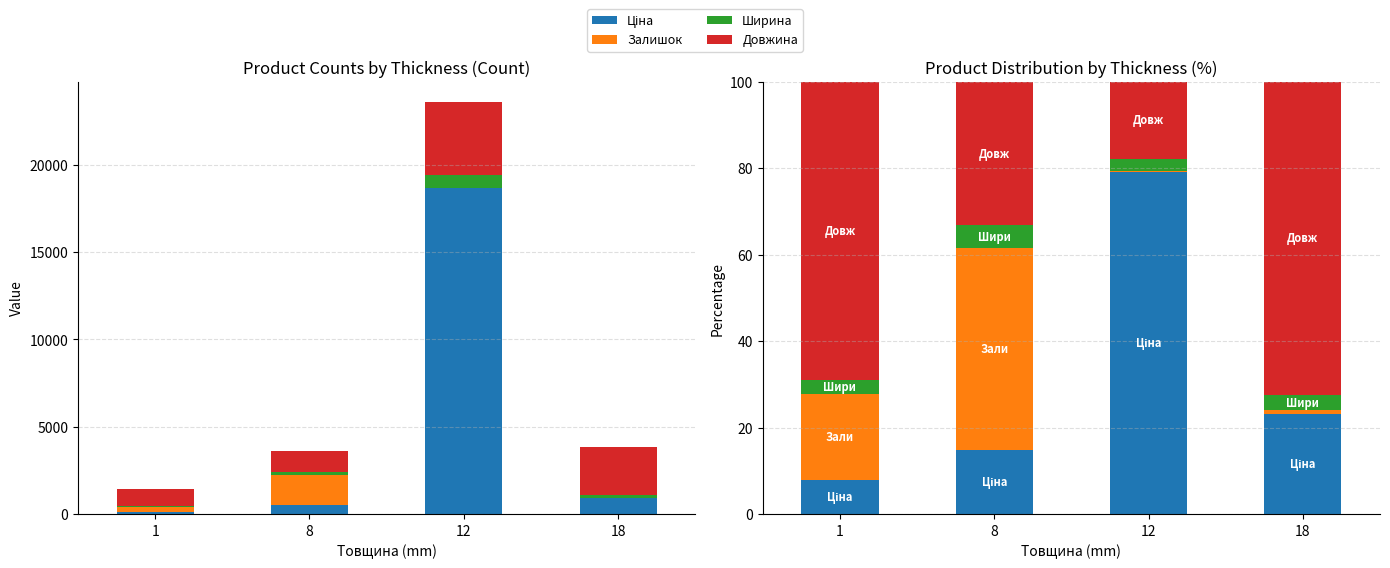

Is it true that Ціна equals 79.2 at 12?

True